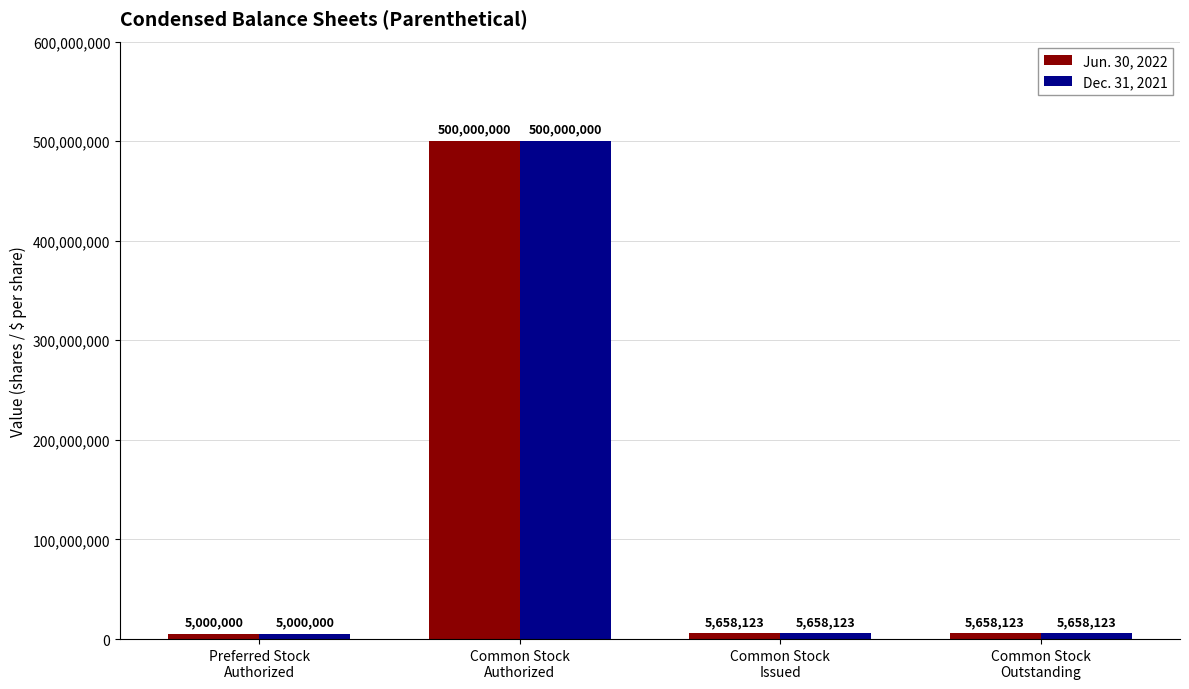

What is the label of the 3rd bar from the right?

Common Stock
Authorized